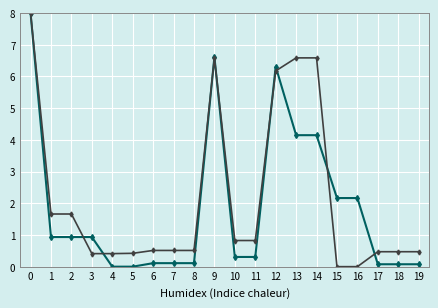

How many lines are shown in the chart?

2